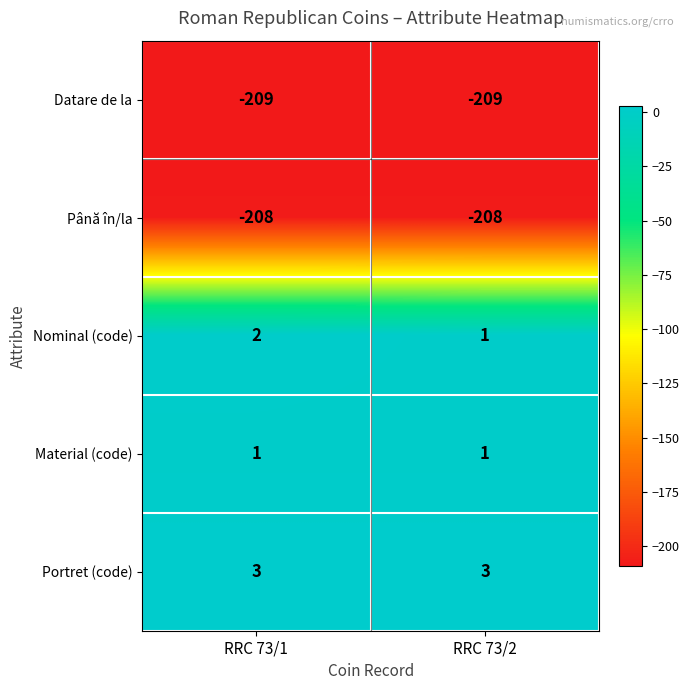

Rank the series at RRC 73/1 from lowest to highest value.

Datare de la, Până în/la, Material (code), Nominal (code), Portret (code)